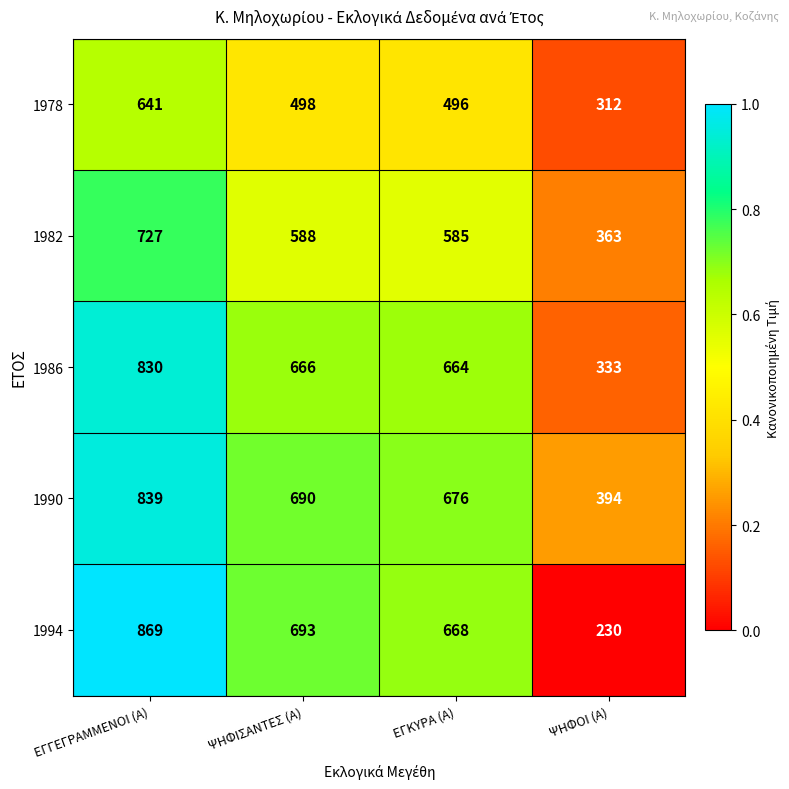

What is the total value across all series at ΨΗΦΙΣΑΝΤΕΣ (Α)?

3135